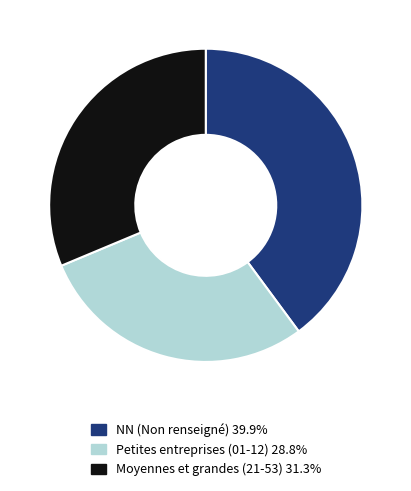

Is there a majority slice in this chart?

No